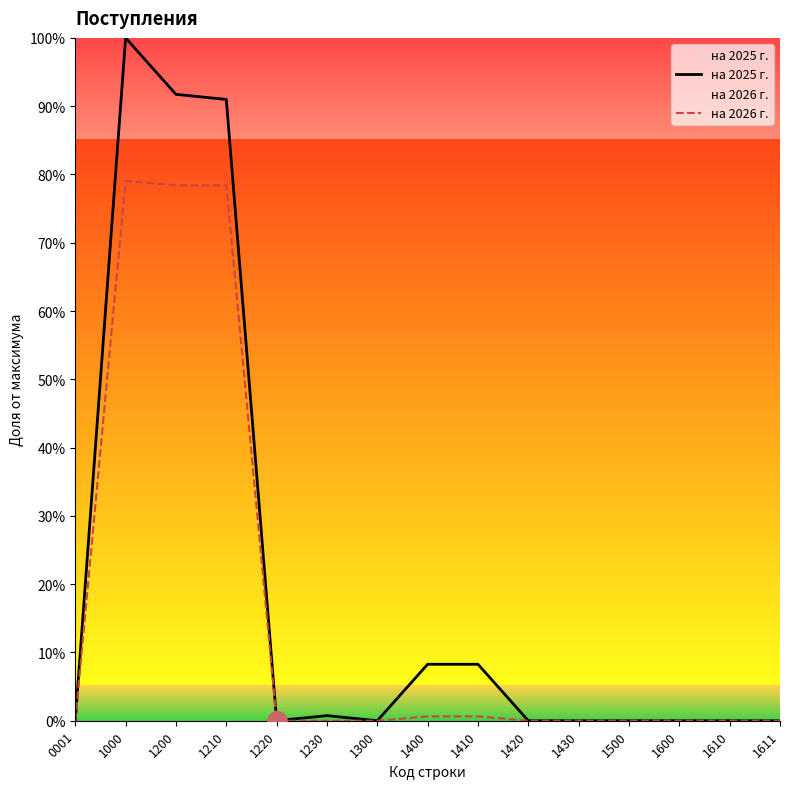

The на 2025 г. series shows 0.0 at 1500. True or false?

True